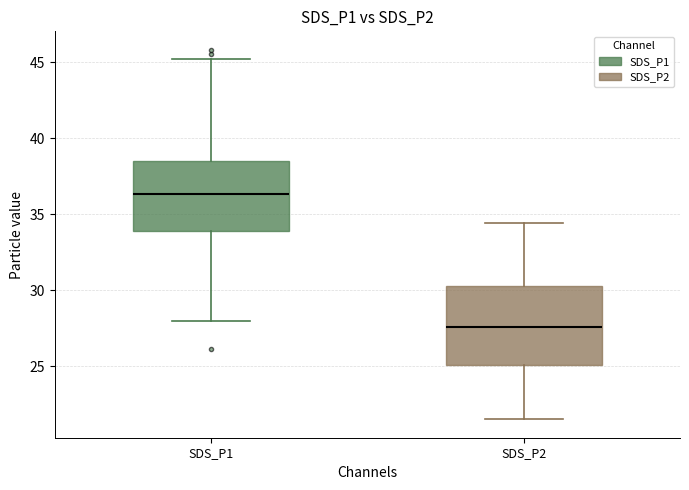

Reading left to right, read every box against the y-axis: the position of its median line, the range the box covers, and the ends of its whiskers. The values are not printed on the chart, so give them approximately, as read against the axis.

SDS_P1: median 36.5, box 34.0 to 38.5, whiskers 28.0 to 45.5
SDS_P2: median 27.5, box 25.0 to 30.5, whiskers 21.5 to 34.5